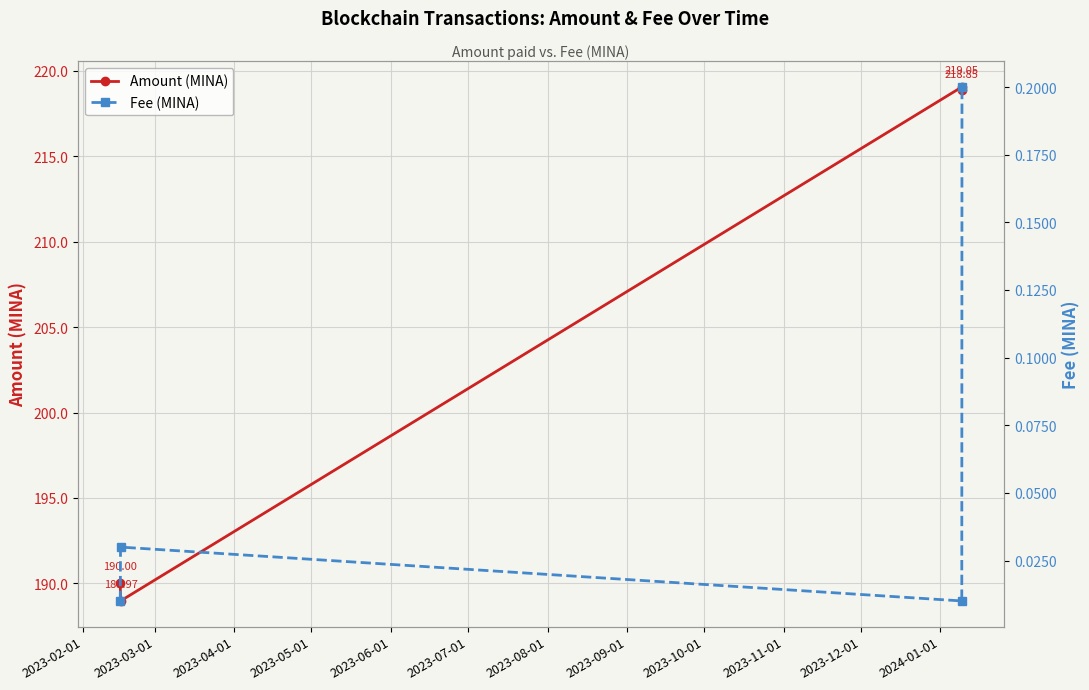

What is the difference between the maximum and second lowest values in the Fee (MINA) series?

0.2